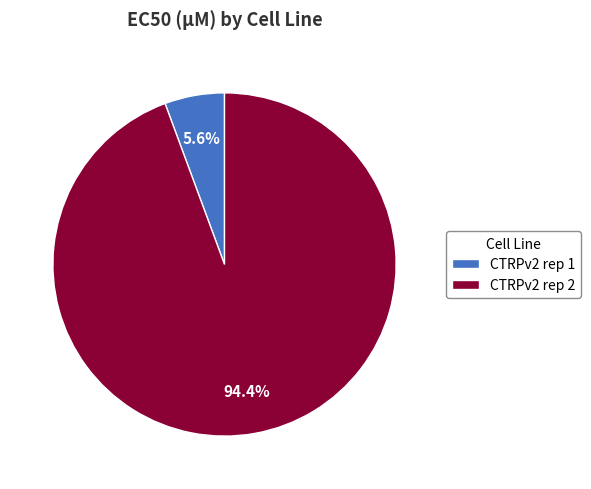

Does CTRPv2 rep 1 represent more than half of the total?

No